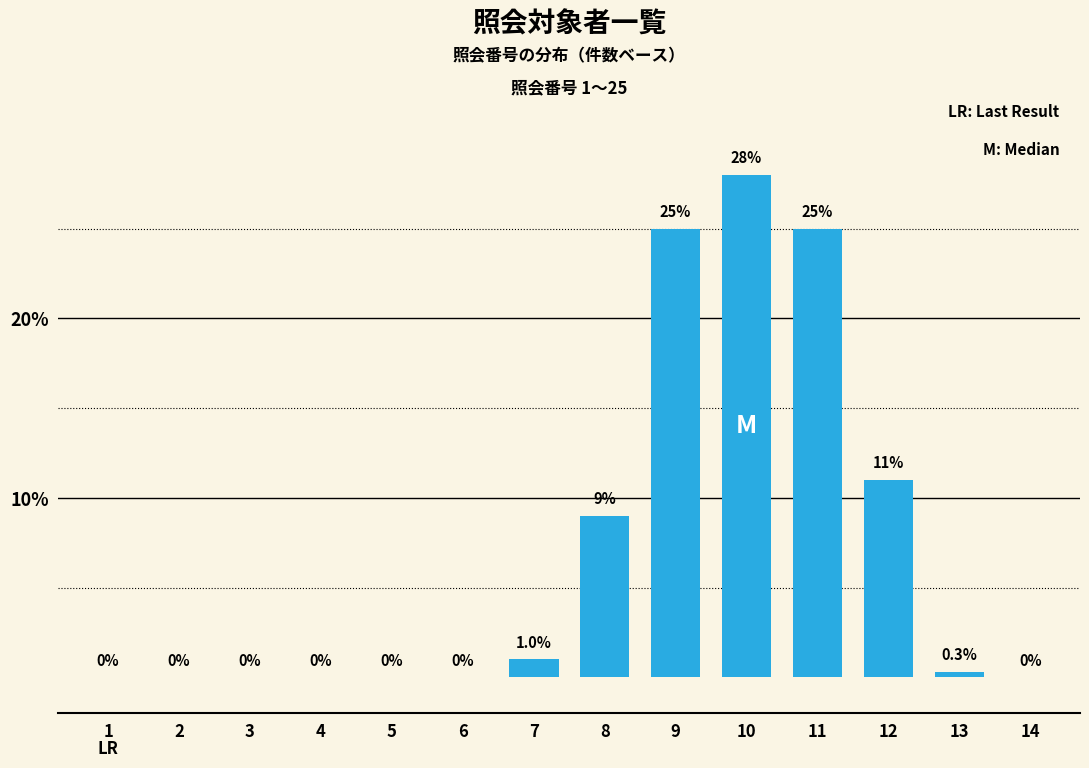

Reading left to right, list all the values displayed in this chart.

1=0.0	2=0.0	3=0.0	4=0.0	5=0.0	6=0.0	7=1.0	8=9.0	9=25.0	10=28.0	11=25.0	12=11.0	13=0.3	14=0.0